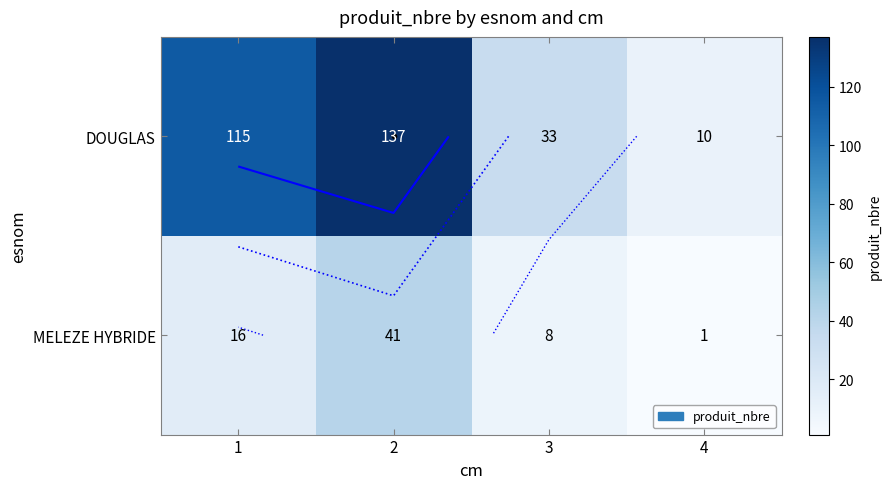

What is the sum of the MELEZE HYBRIDE values at 1 and 2?

57